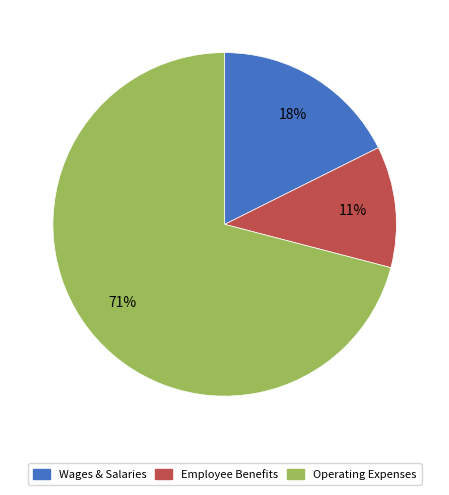

To the nearest percent, what is the average slice percentage?

33%